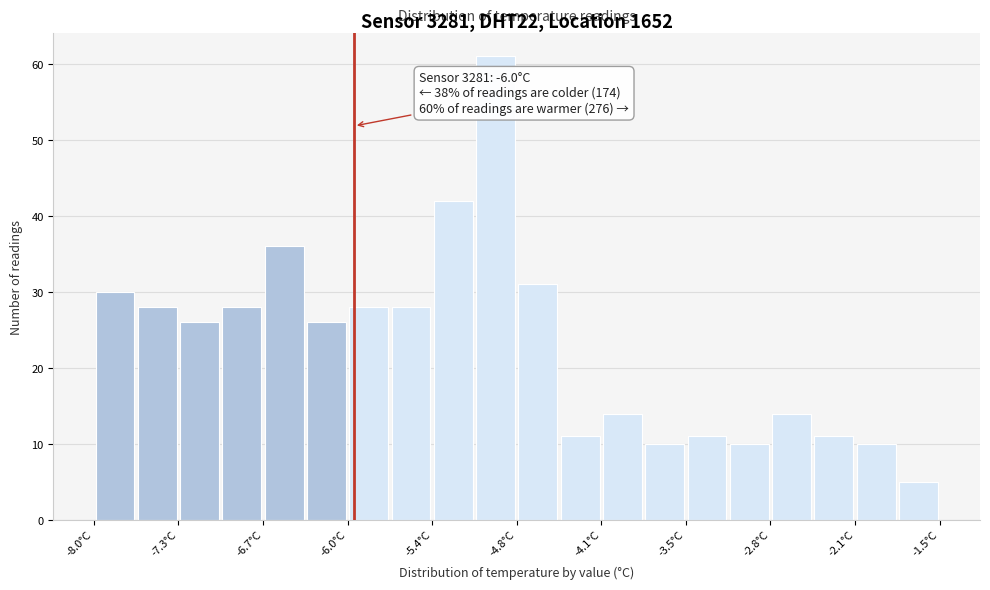

Around what value on the x-axis is the tallest bar? Give the approximate position of its centre, as read against the axis.

-4.9